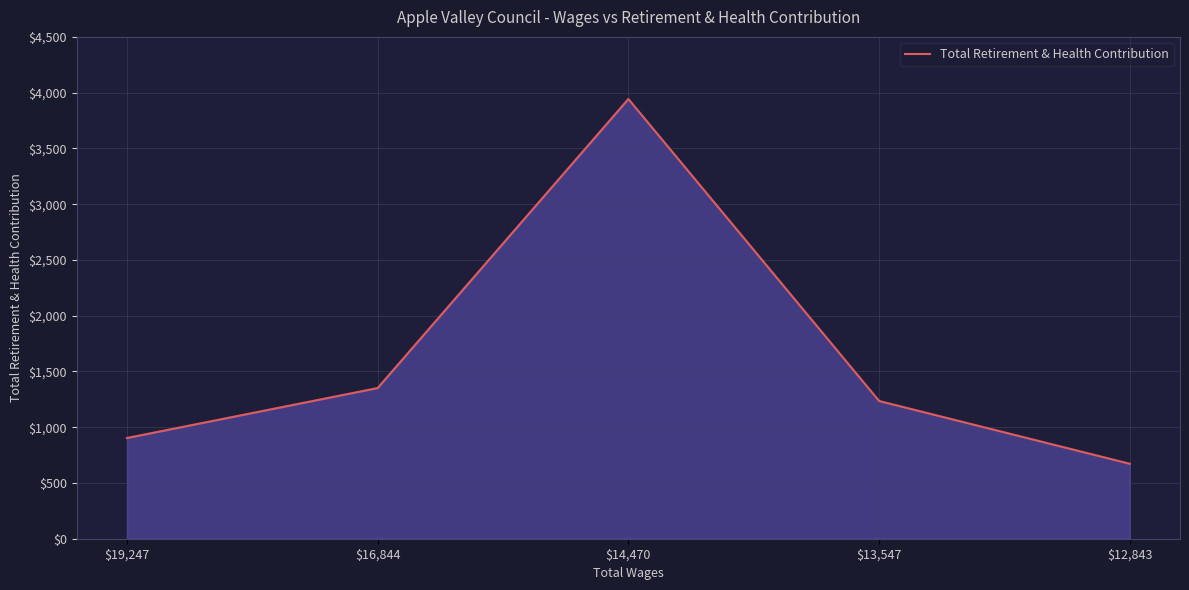

Reading left to right, extract all data points from this chart.

903	1351	3943	1235	672